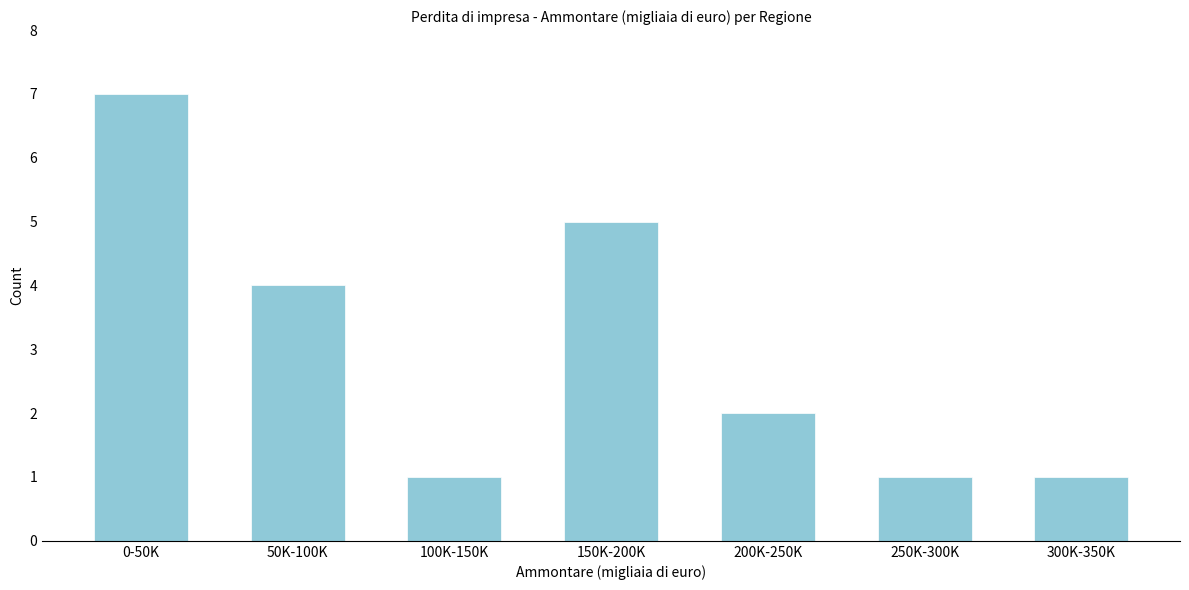

Reading left to right, extract all data points from this chart.

0-50K=7	50K-100K=4	100K-150K=1	150K-200K=5	200K-250K=2	250K-300K=1	300K-350K=1